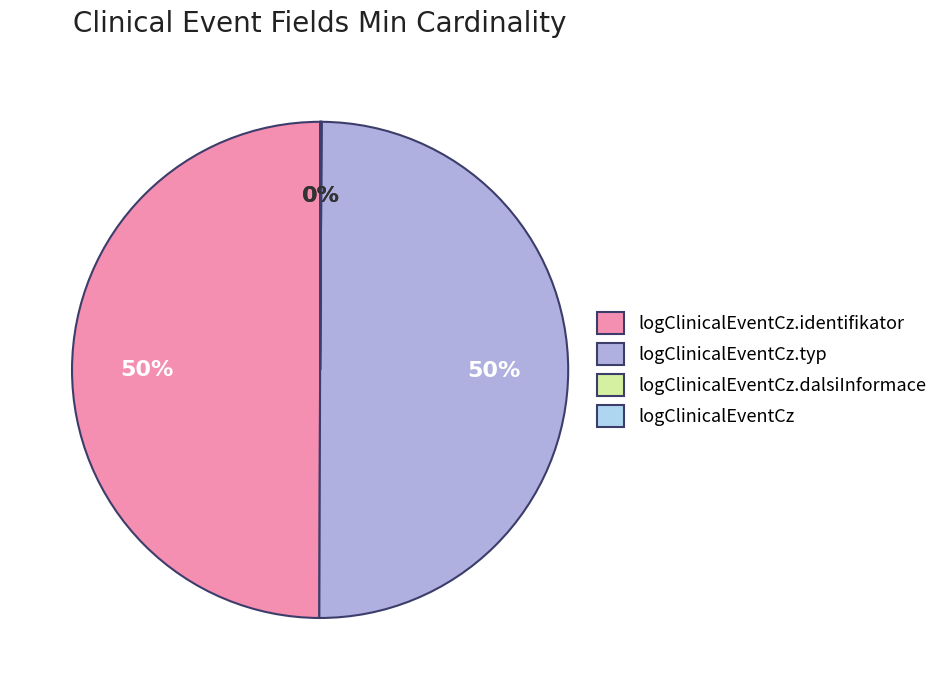

To the nearest percent, what is the difference between the largest and smallest slice percentages?

50%